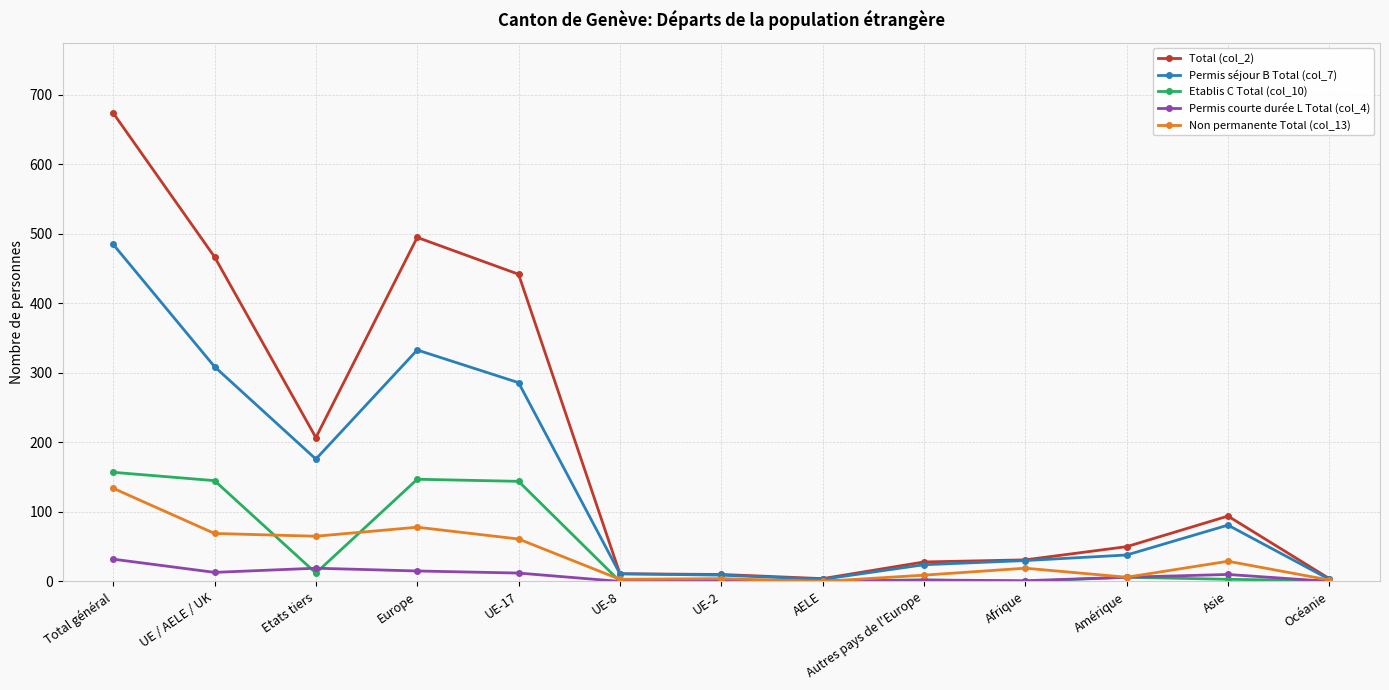

What is the approximate value of Etablis C Total (col_10) at Amérique, to the nearest 10?

10